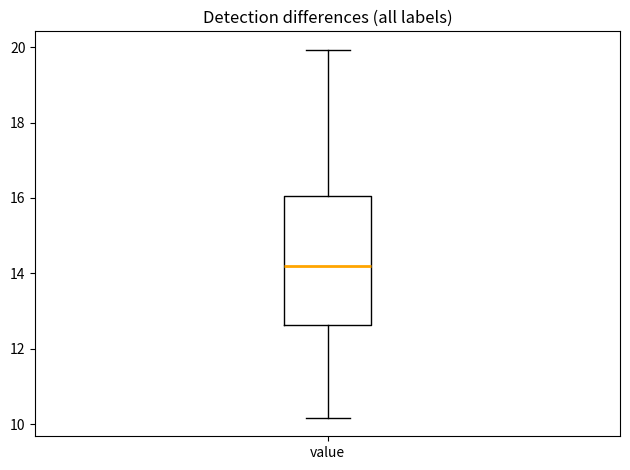

Transcribe this box plot: give where the median line is, the range the box spans, and where the two whiskers end, as read against the y-axis. The values are not printed on the chart, so give them approximately, as read against the axis.

median 14.2, box 12.6 to 16.0, whiskers 10.2 to 20.0